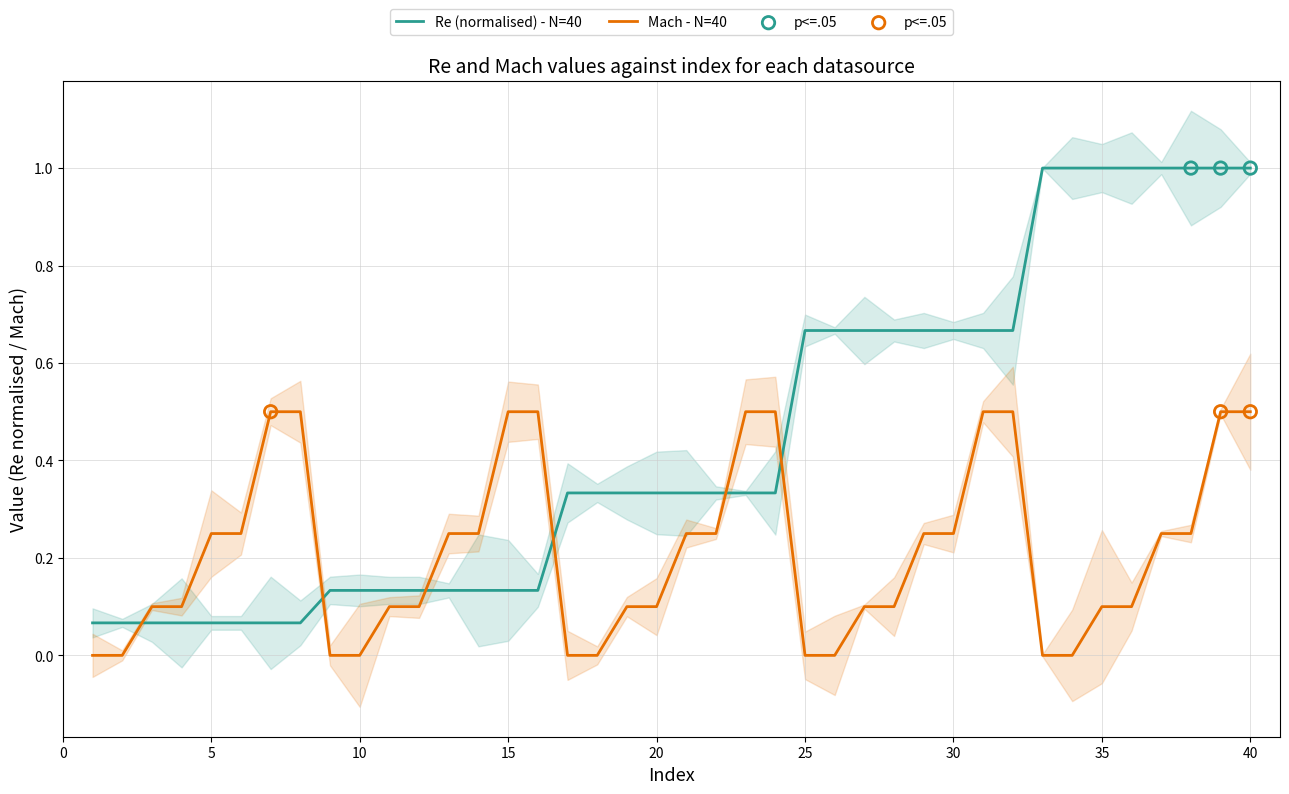

What are all the series names shown in the legend?

Re, Mach